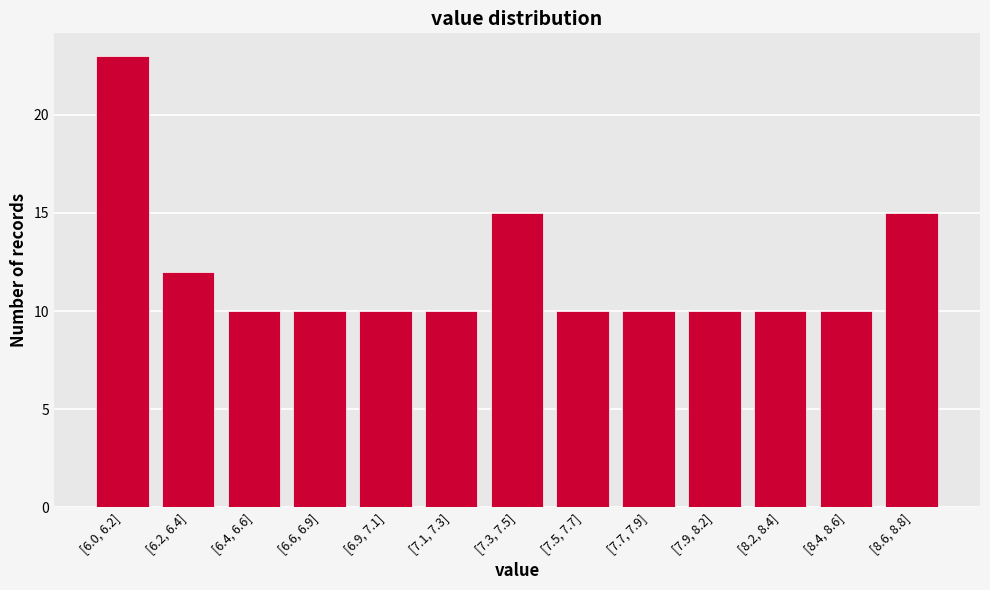

Reading left to right, transcribe all the data shown in this chart.

23	12	10	10	10	10	15	10	10	10	10	10	15